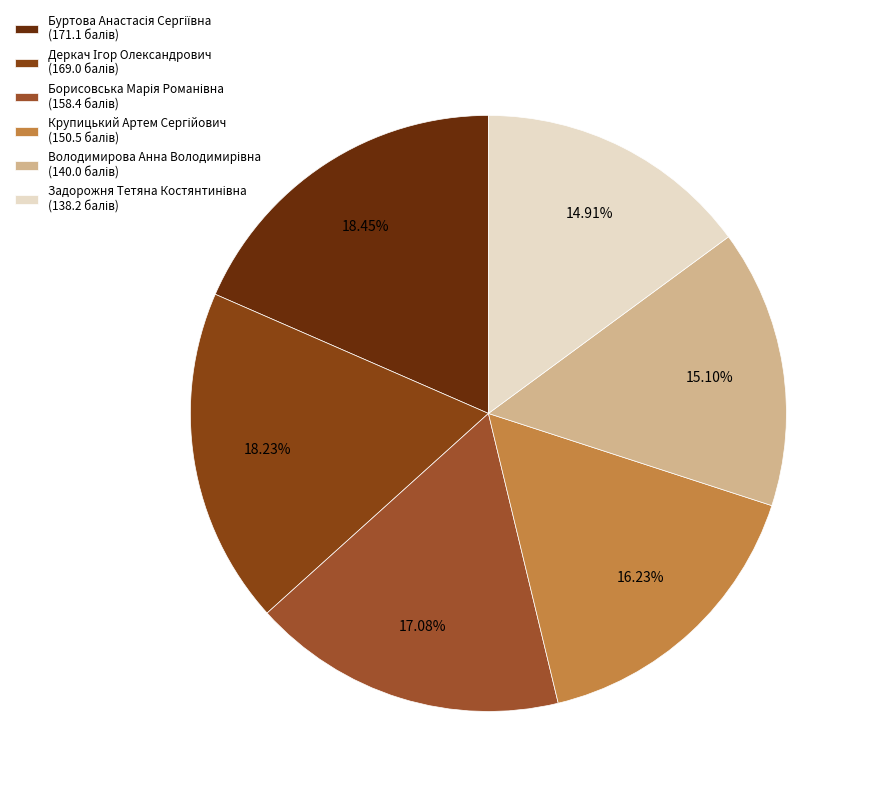

Which category has the smallest portion of the pie?

Задорожня Тетяна Костянтинівна